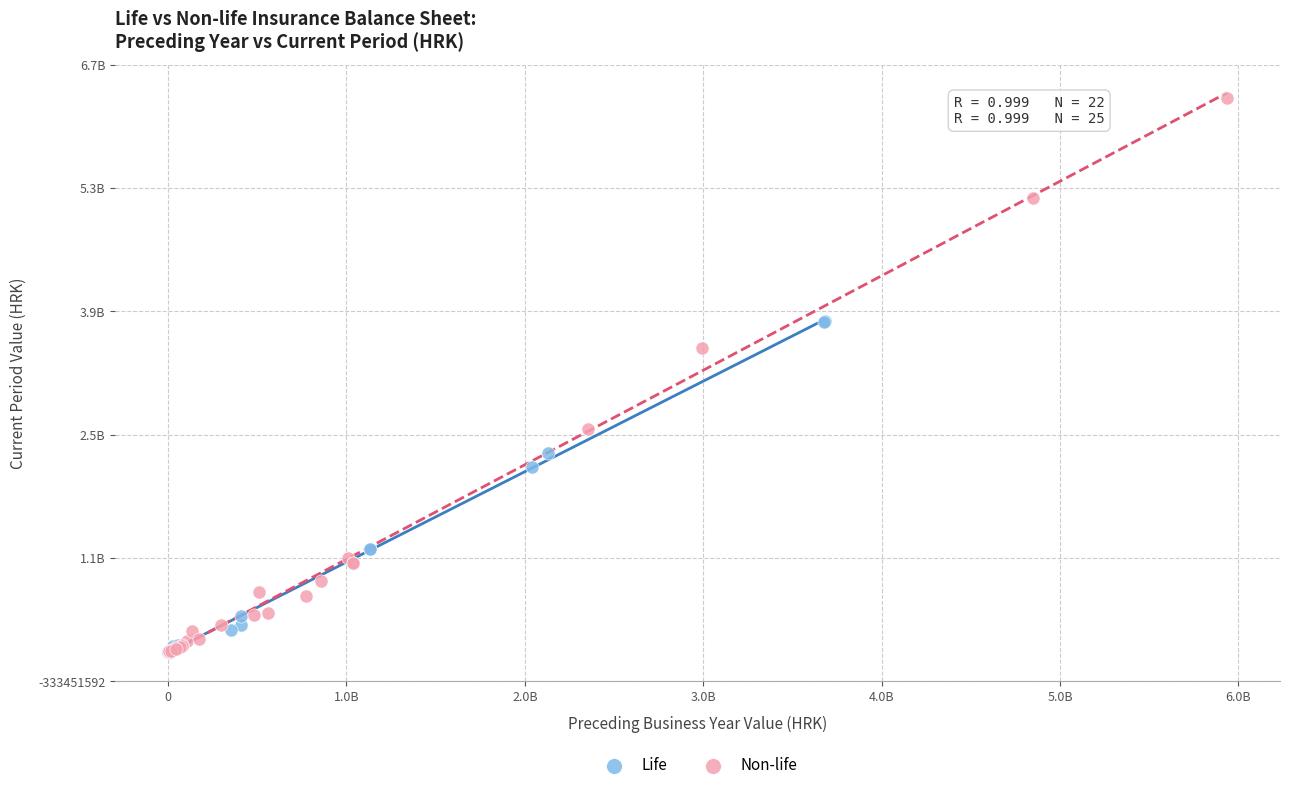

What are all the series names shown in the legend?

Life, Non-life